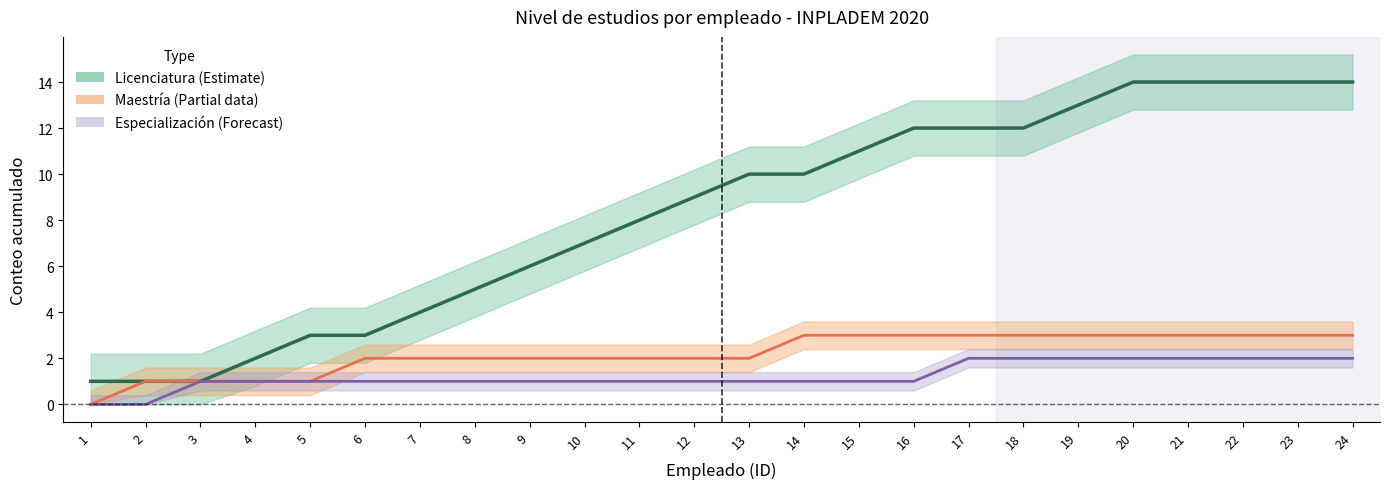

Is this an area chart (filled region under the line)?

No